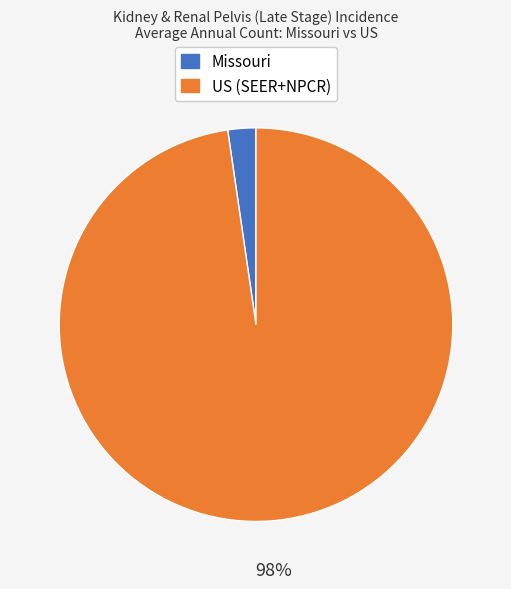

Which category has the smallest portion of the pie?

Missouri